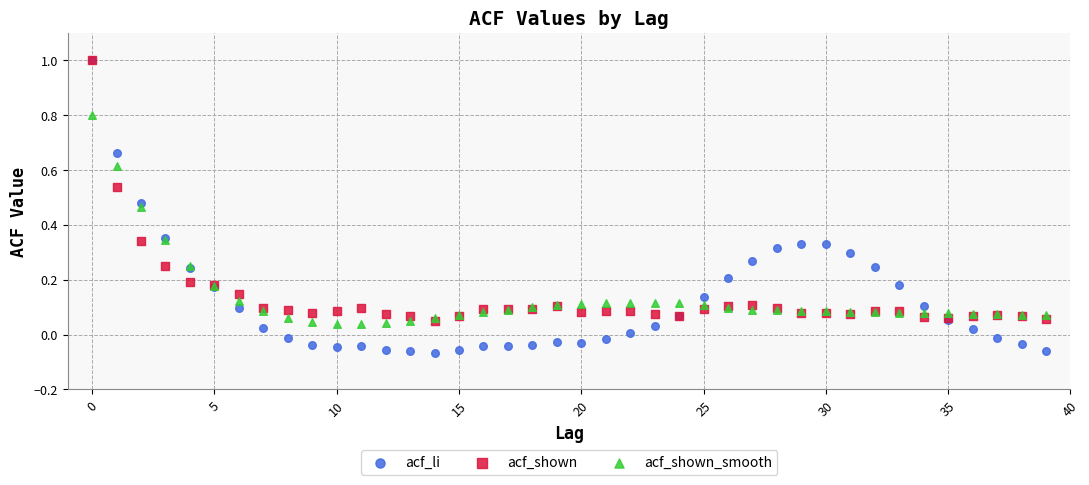

What are all the series names shown in the legend?

acf_li, acf_shown, acf_shown_smooth